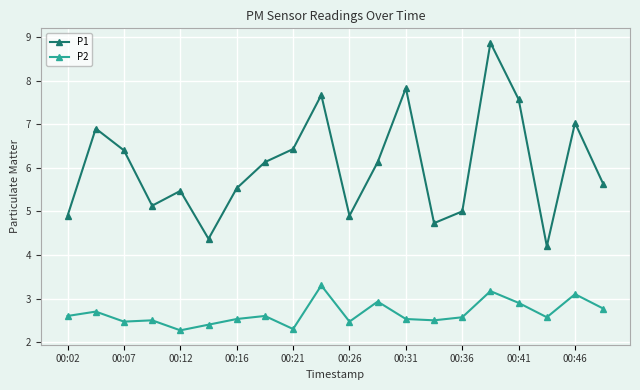

True or false: P1 and P2 cross at least once.

False